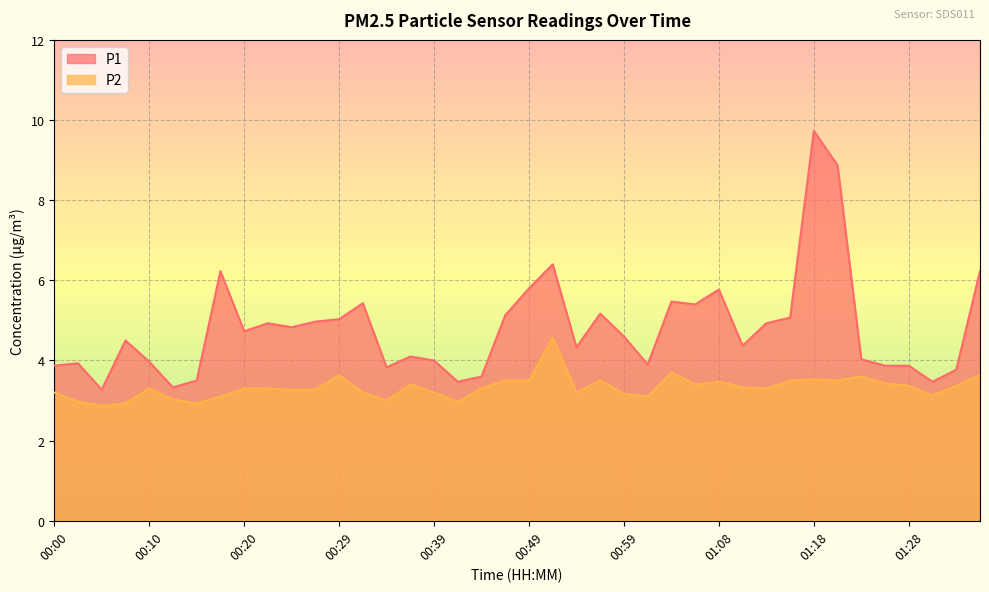

What is the sum of the P2 values at 01:25 and 01:21?

6.9